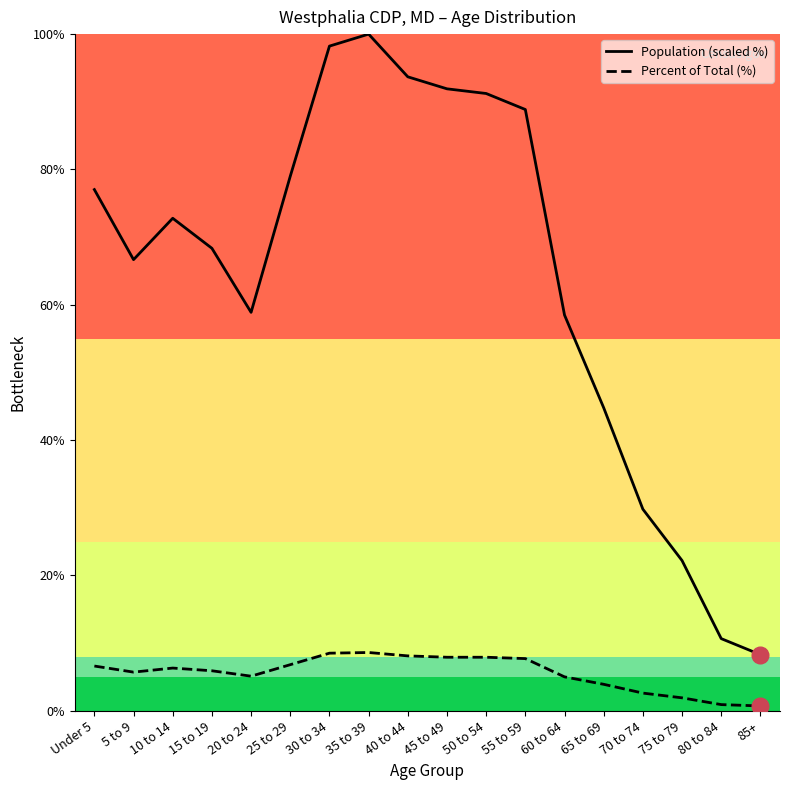

What is the sum of the Percent of Total (%) values at 35 to 39 and 40 to 44?

16.7